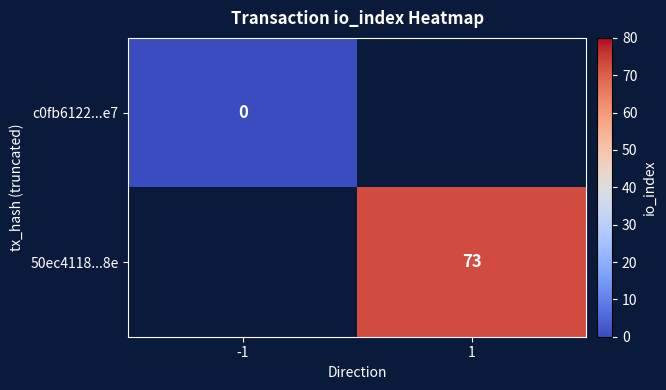

At how many categories does at least one series exceed 29?

1